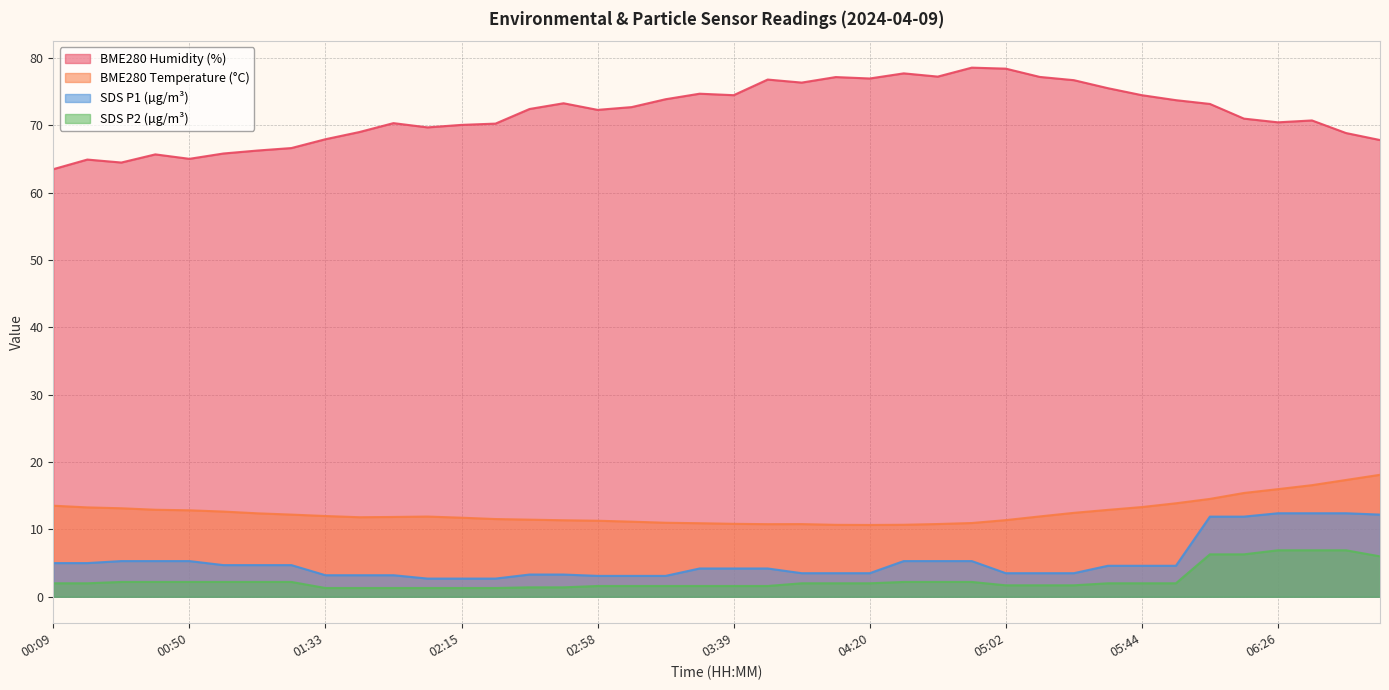

Where is the first local maximum for BME280_humidity?

00:19